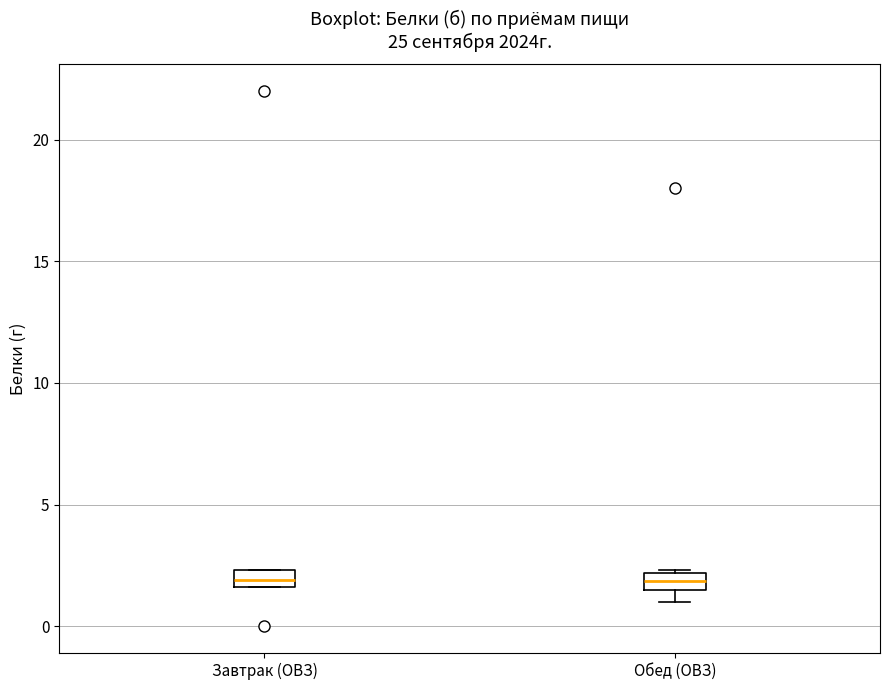

Where is the lower edge of the box for Завтрак (ОВЗ) on the y-axis? The values are not printed on the chart, so give them approximately, as read against the axis.

1.5